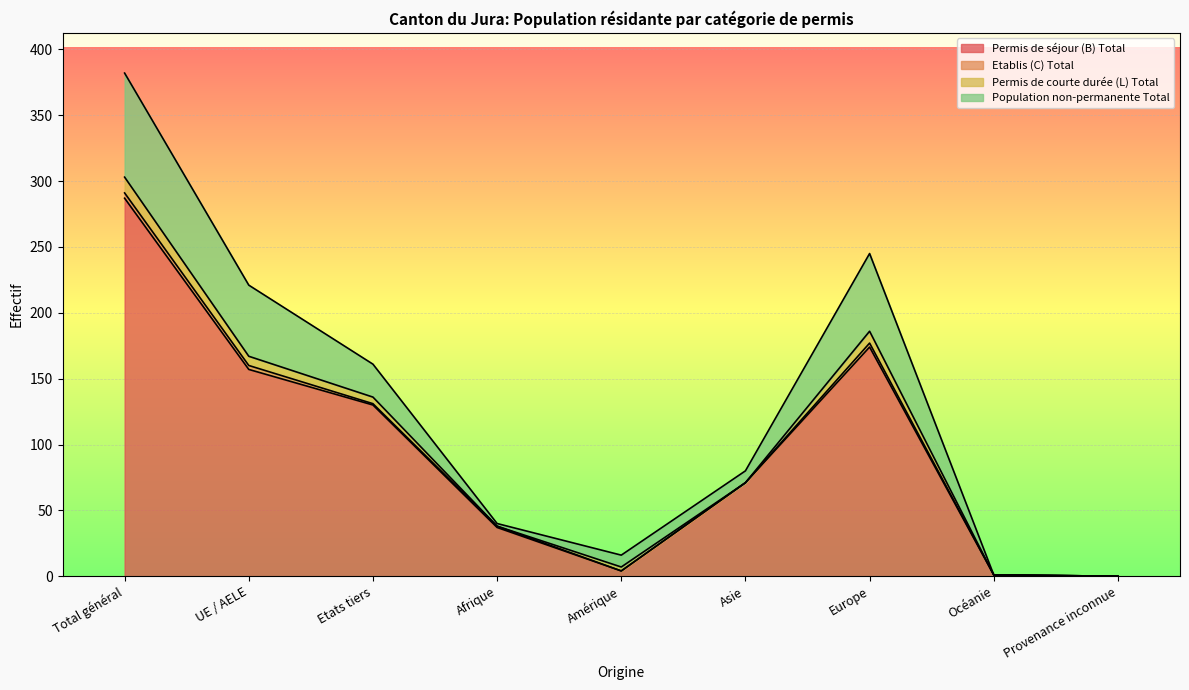

How many data points in Etablis (C) Total are above 1?

3